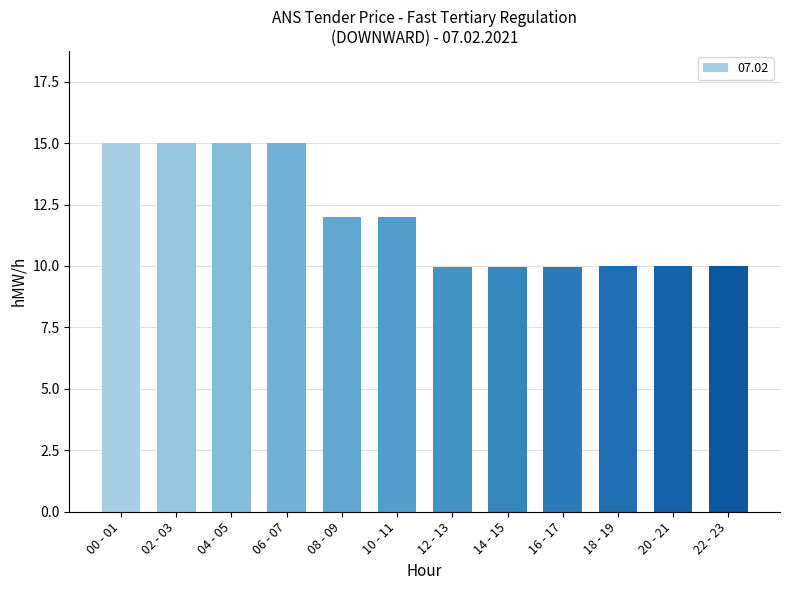

Between 00 - 01 and 08 - 09, which is larger?

00 - 01